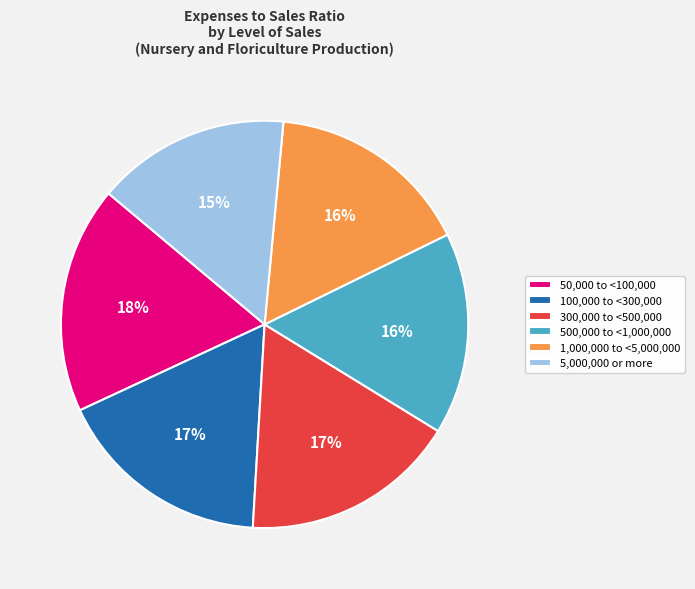

Count the number of slices in the pie.

6